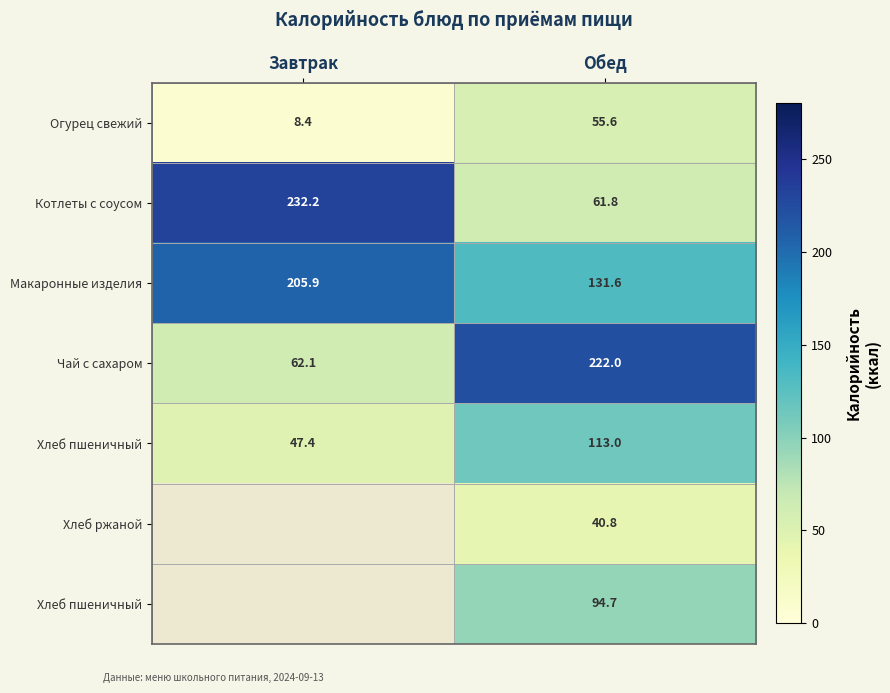

At how many categories does at least one series exceed 96?

2